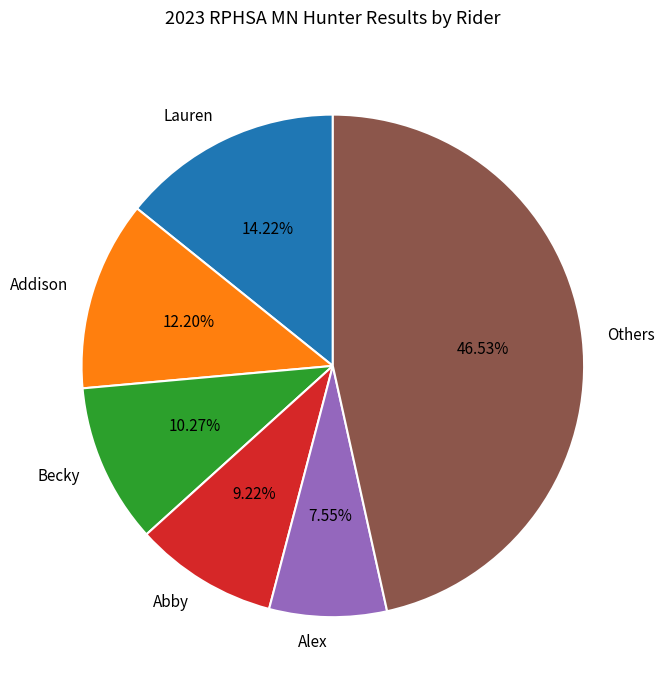

What is the ratio of the value at Addison to the value at Alex?

1.6